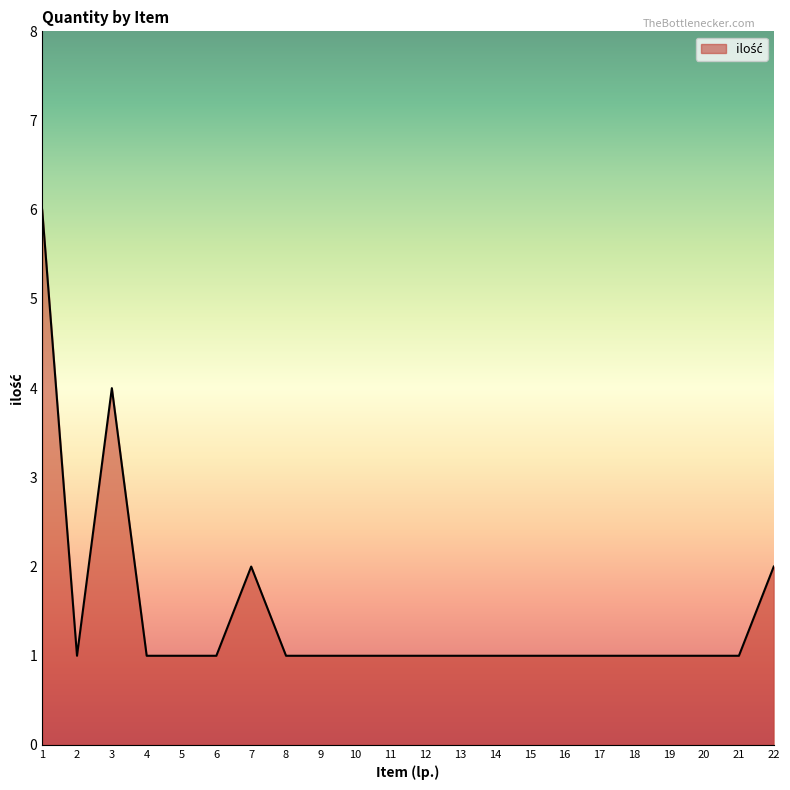

What is the average value?

1